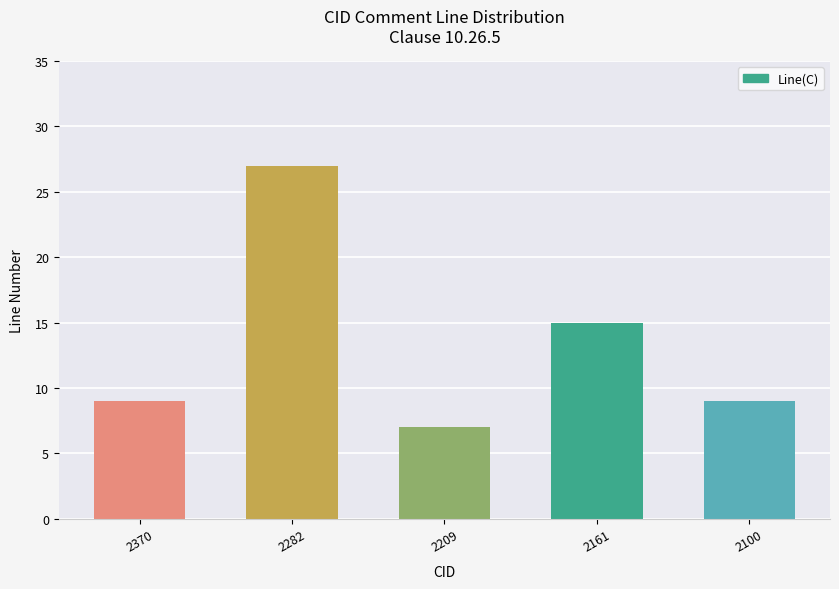

Are the bars grouped side by side (vs. stacked)?

No